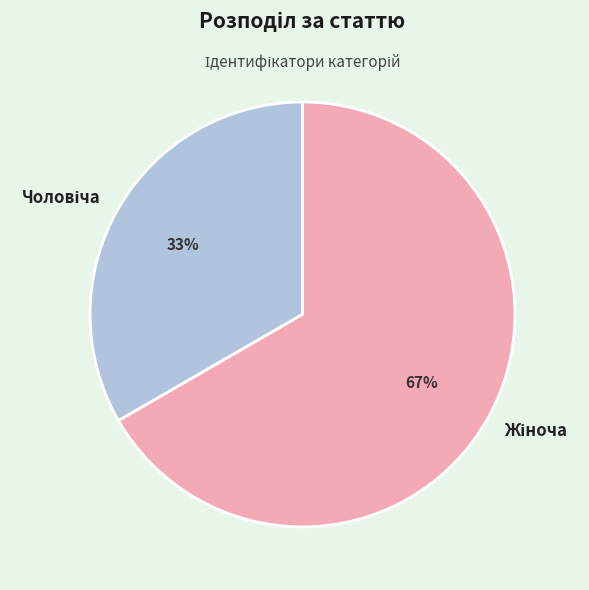

Is there a majority slice in this chart?

Yes